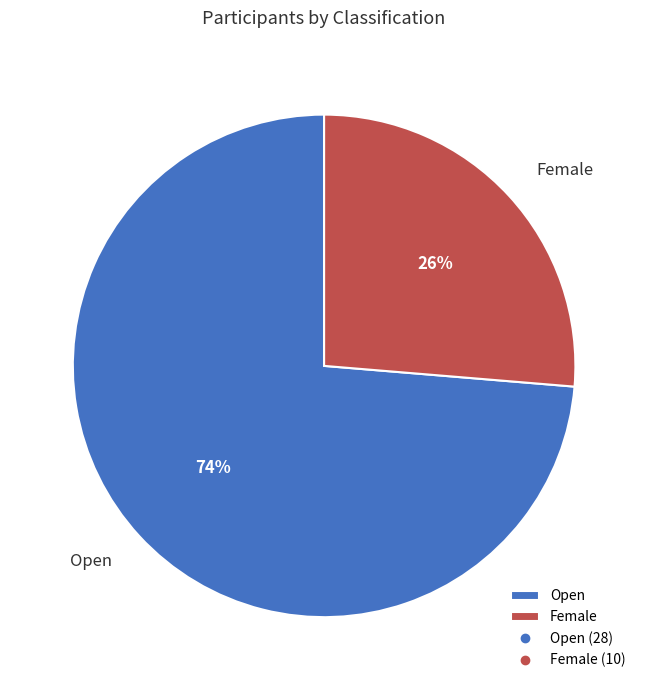

To the nearest percent, what is the average slice percentage?

50%